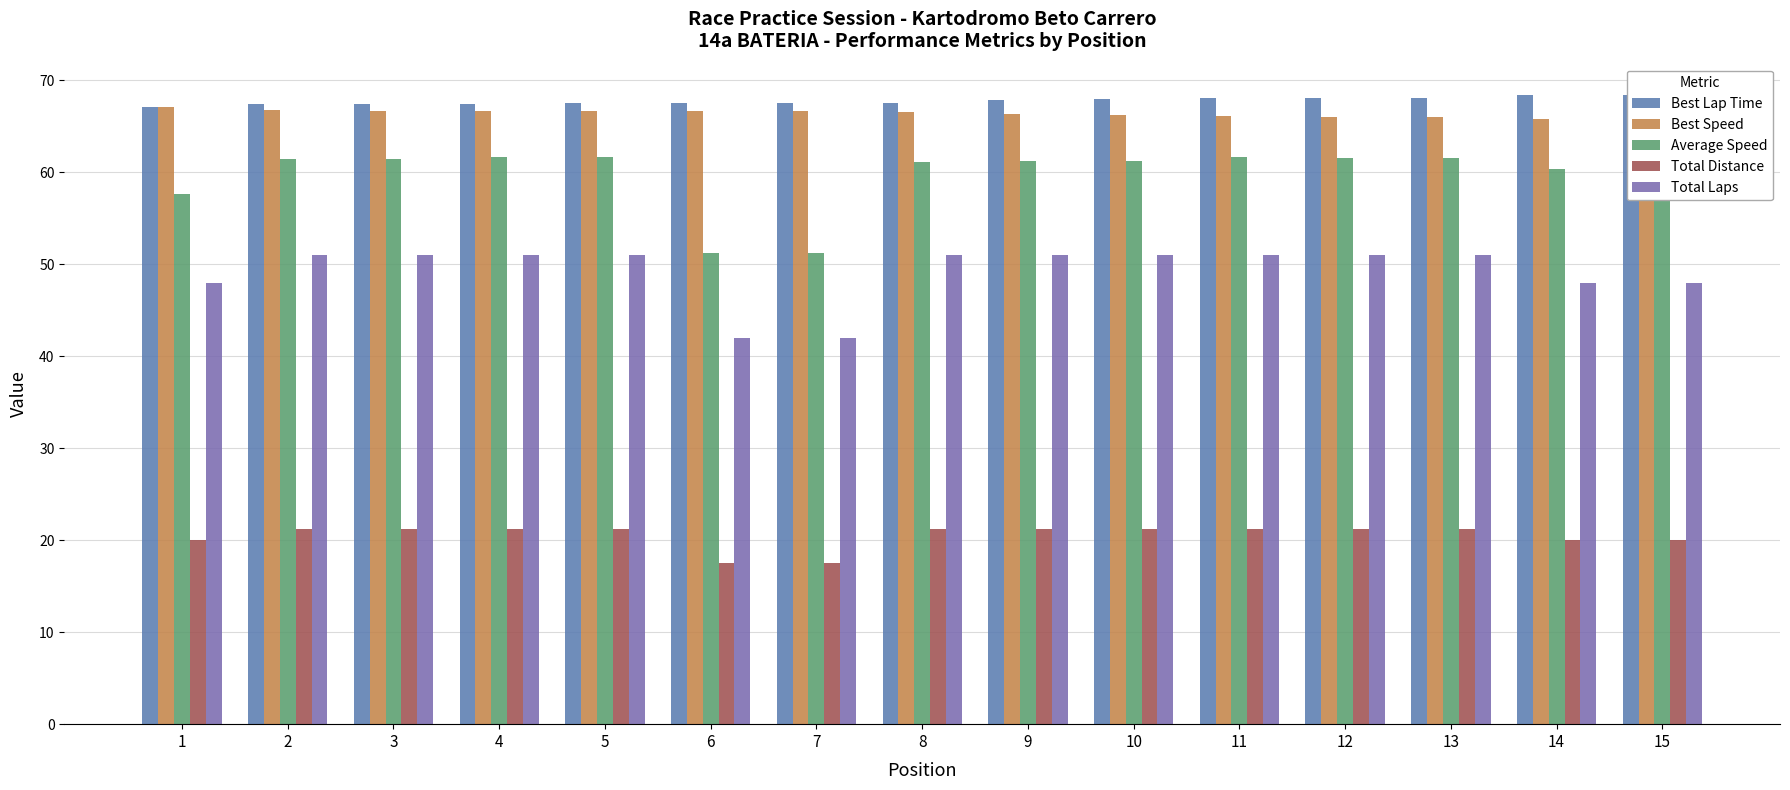

Count the Total Laps values in the range 48 to 51.

13